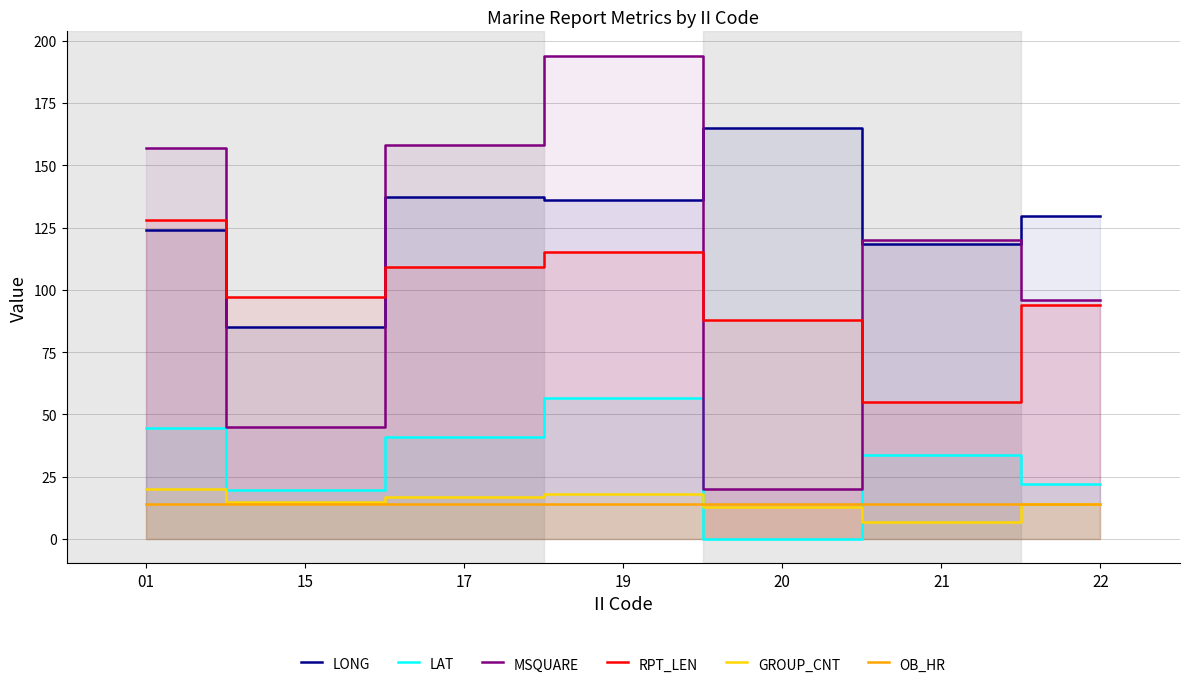

Reading left to right, extract all data points from this chart.

LONG: 124.0	84.9	137.4	136.1	164.8	118.2	129.5
LAT: 44.6	19.8	40.8	56.6	0.2	33.7	22.2
MSQUARE: 157.0	45.0	158.0	194.0	20.0	120.0	96.0
RPT_LEN: 128.0	97.0	109.0	115.0	88.0	55.0	94.0
GROUP_CNT: 20.0	15.0	17.0	18.0	13.0	7.0	14.0
OB_HR: 14.0	14.0	14.0	14.0	14.0	14.0	14.0